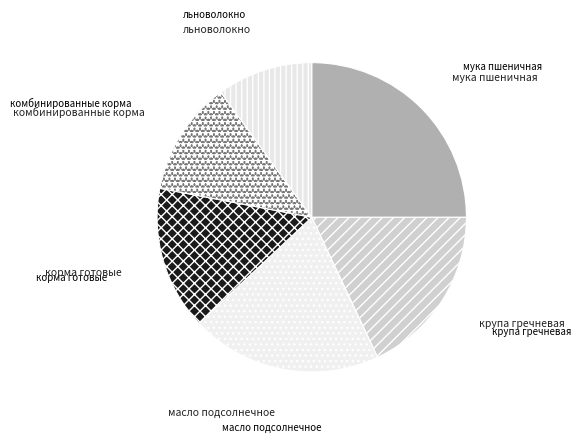

What is the ratio of the value at льноволокно to the value at масло подсолнечное?

0.5